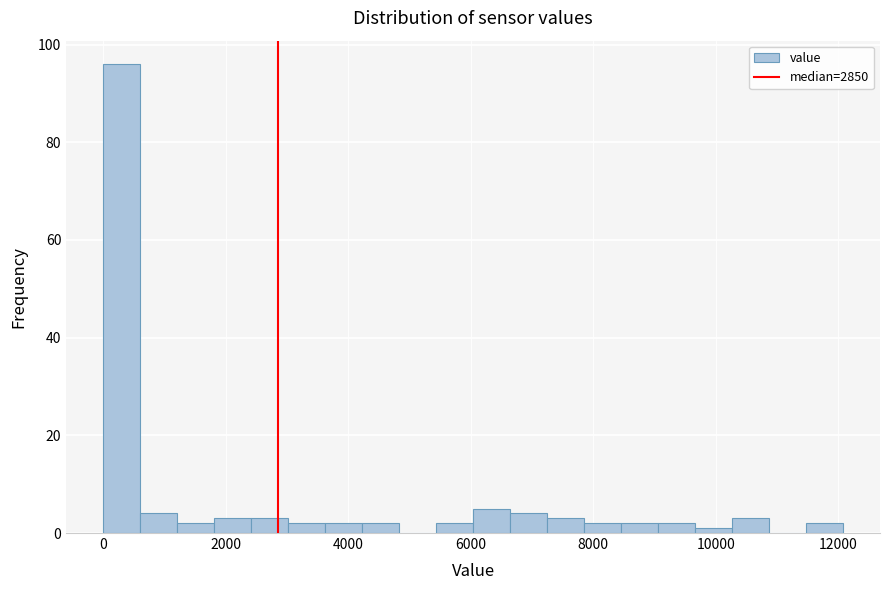

Around what value on the x-axis is the tallest bar? Give the approximate position of its centre, as read against the axis.

400